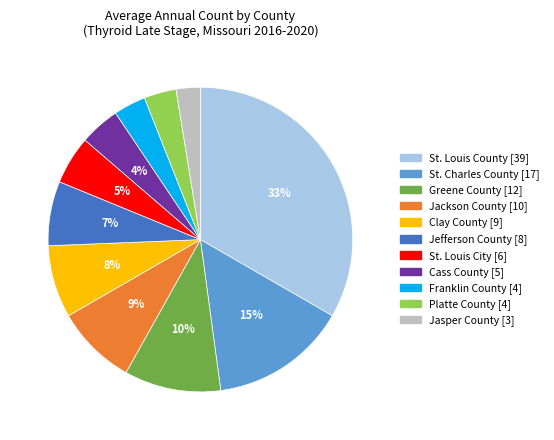

To the nearest percent, what portion does Platte County represent?

3%